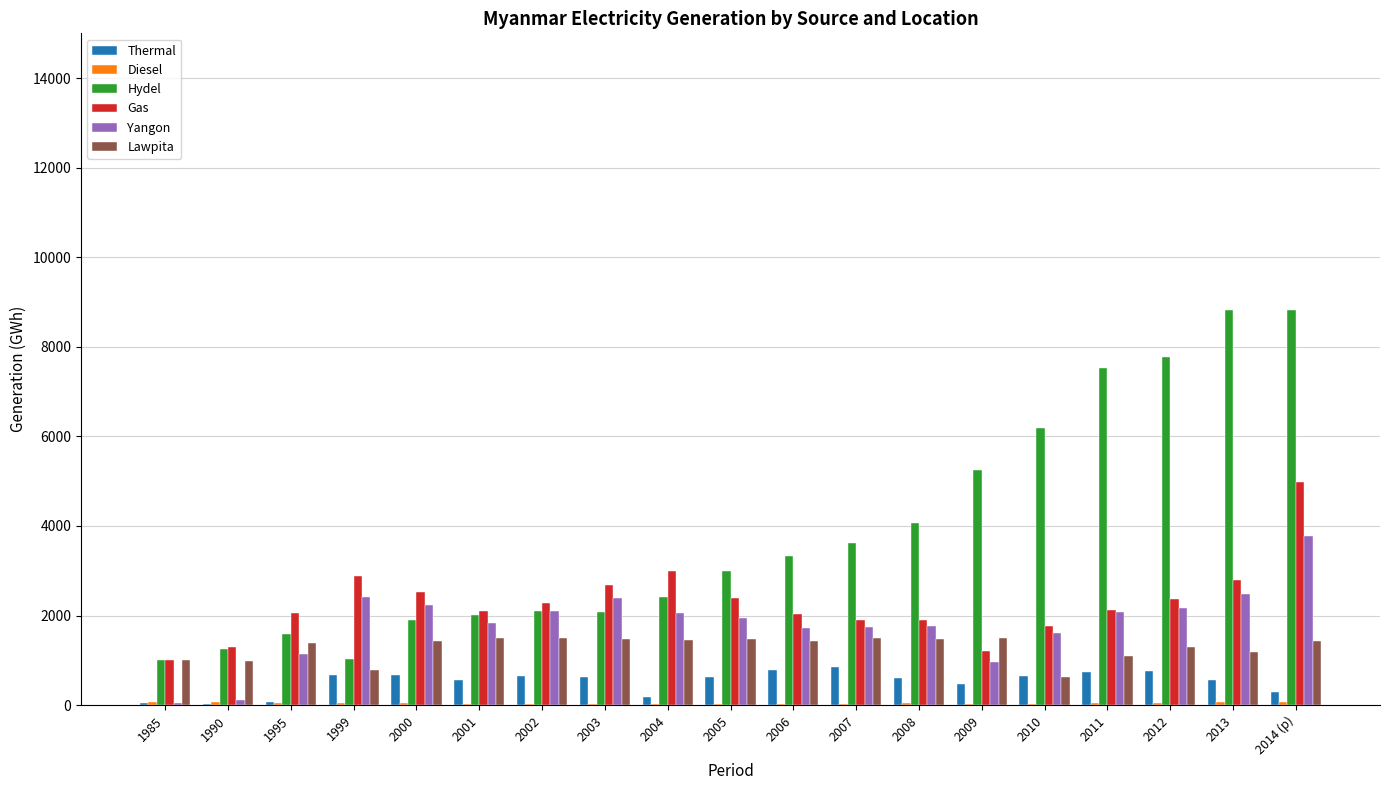

What is the sum of all Hydel values?

73776.1